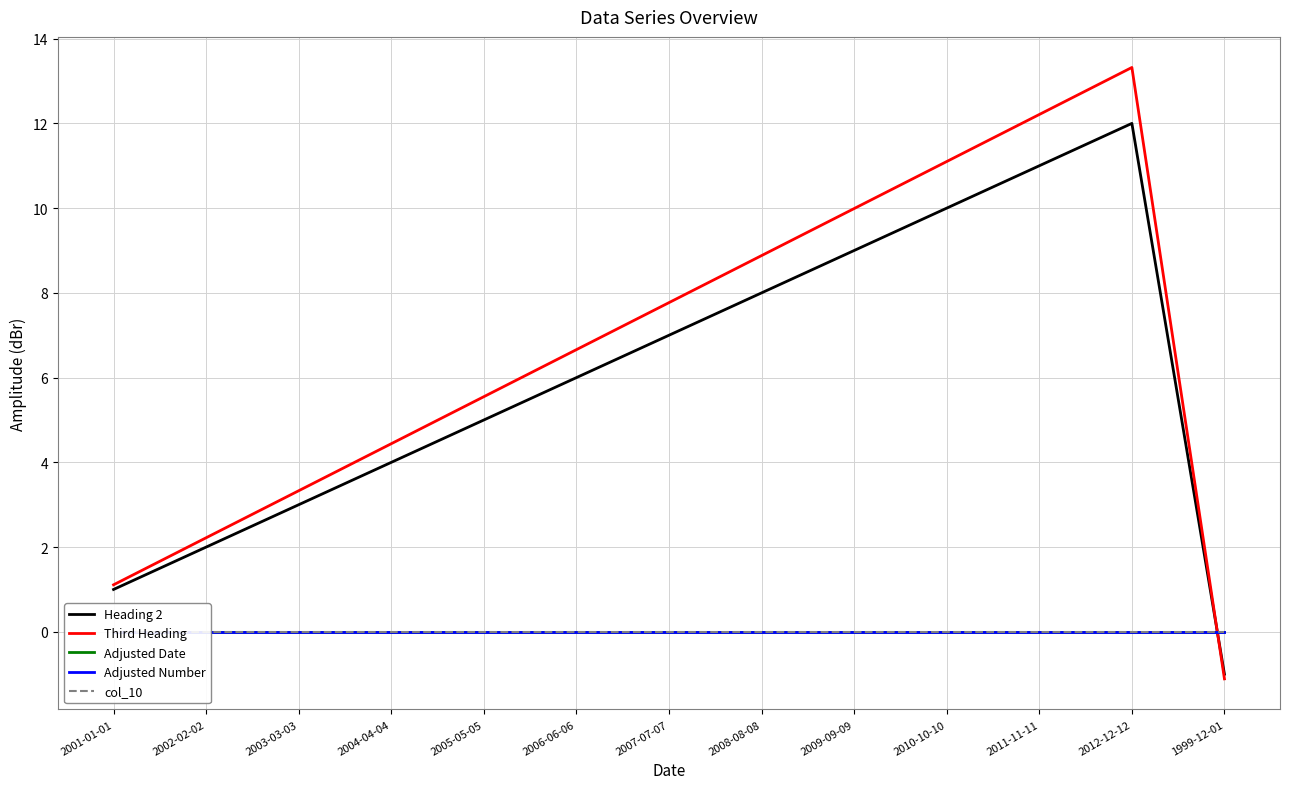

The Third Heading series shows 13.3 at 2012-12-12. True or false?

True